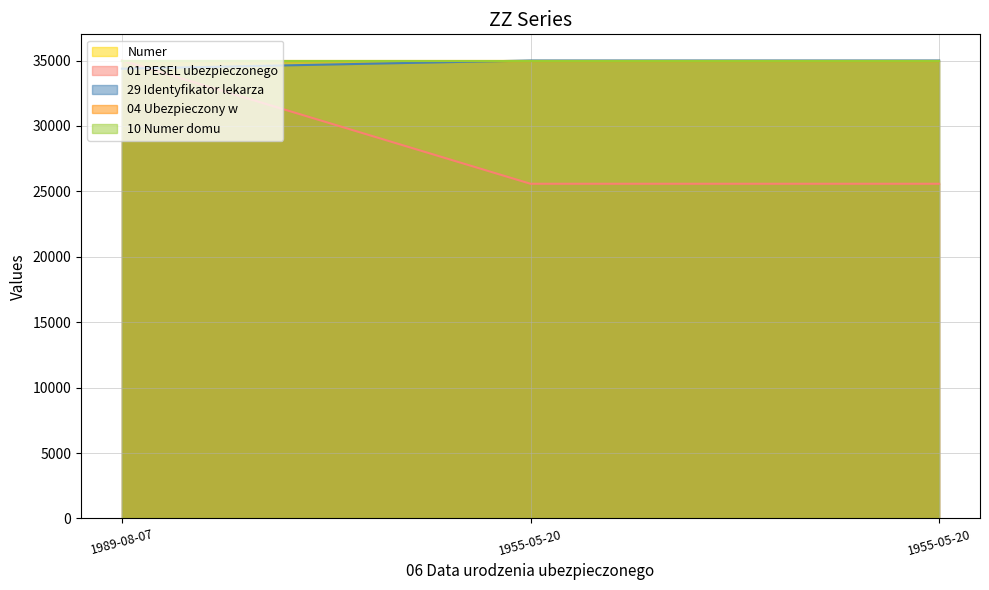

What is the label of the 2nd point from the right?

1955-05-20